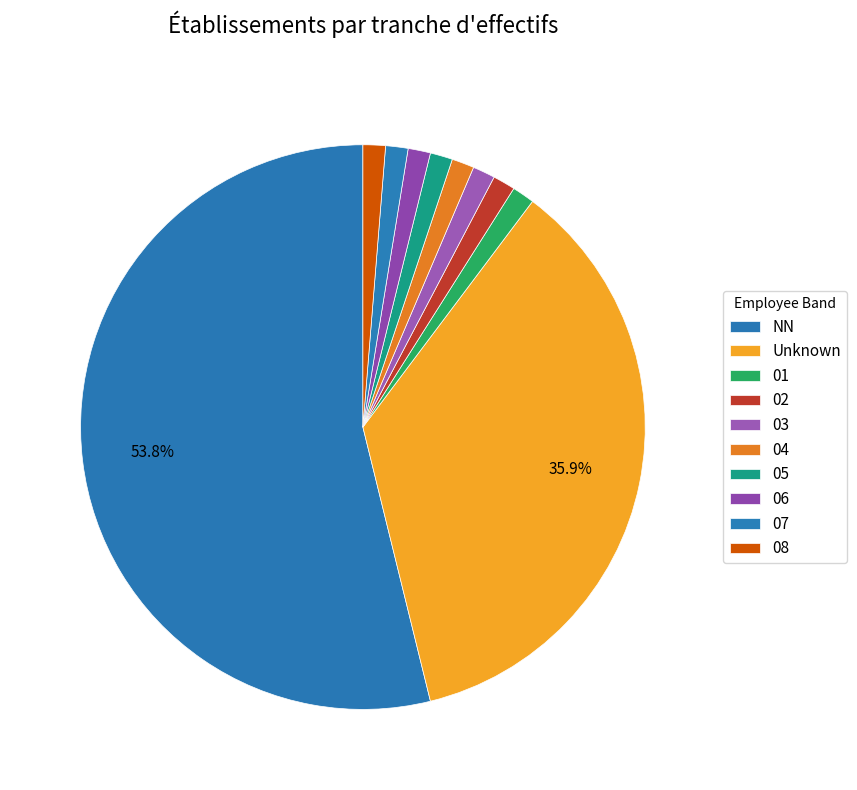

How many slices are in this pie chart?

10